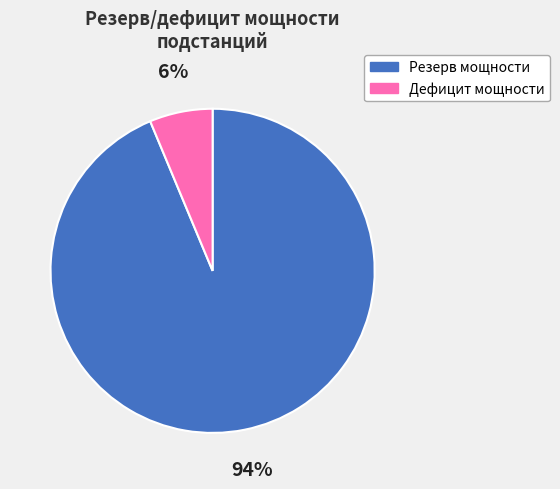

Which category has the biggest portion of the pie?

Резерв мощности